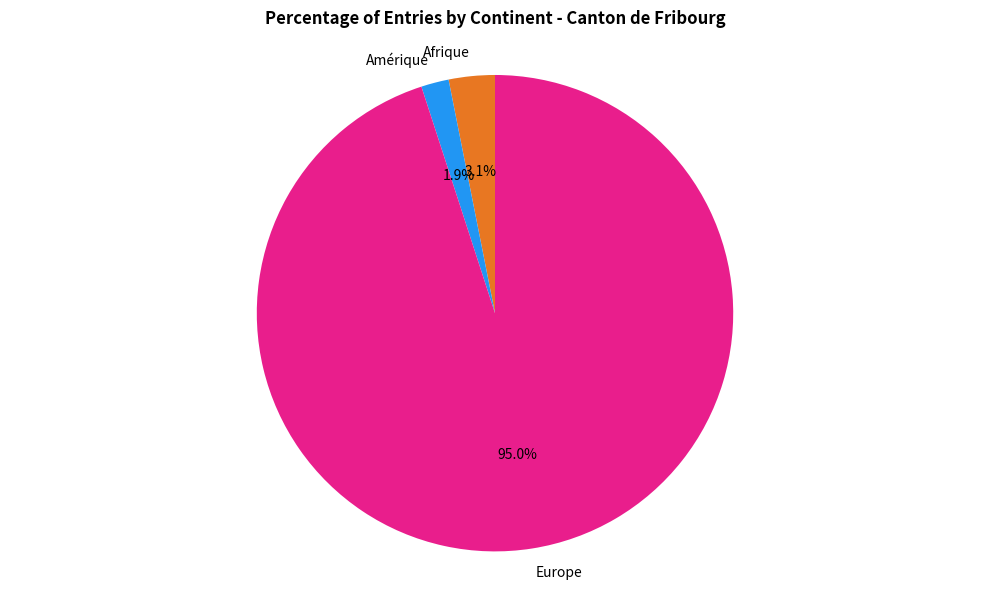

How many segments does this pie chart have?

3